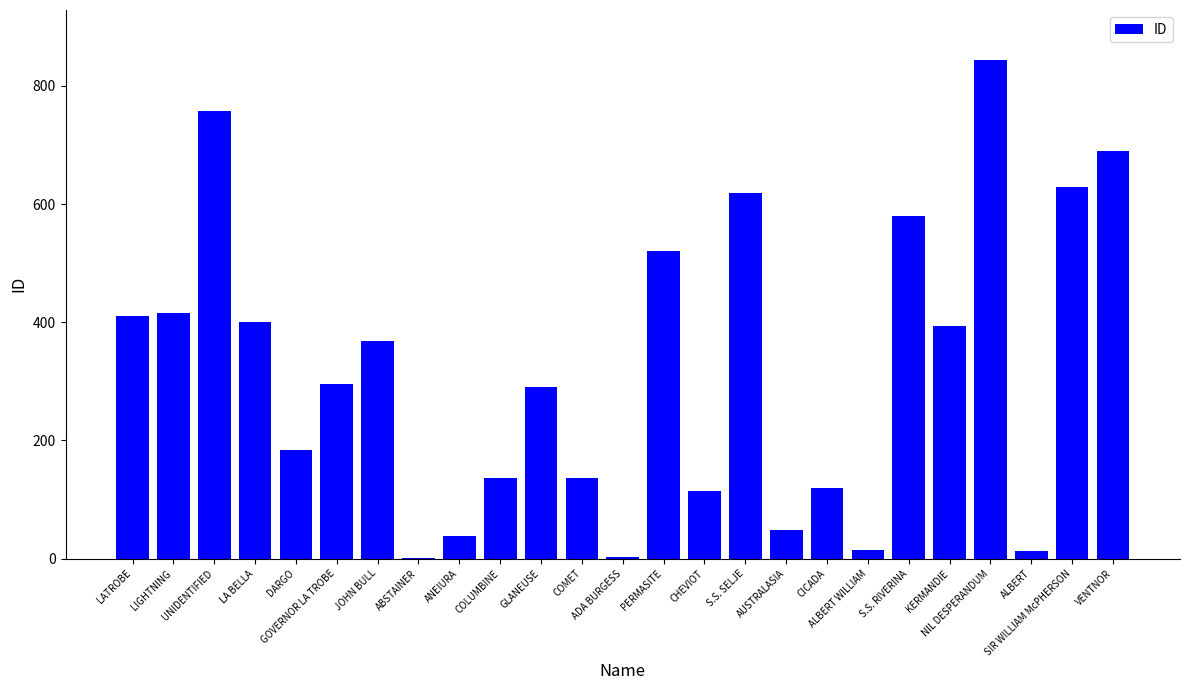

Are the bars horizontal?

No